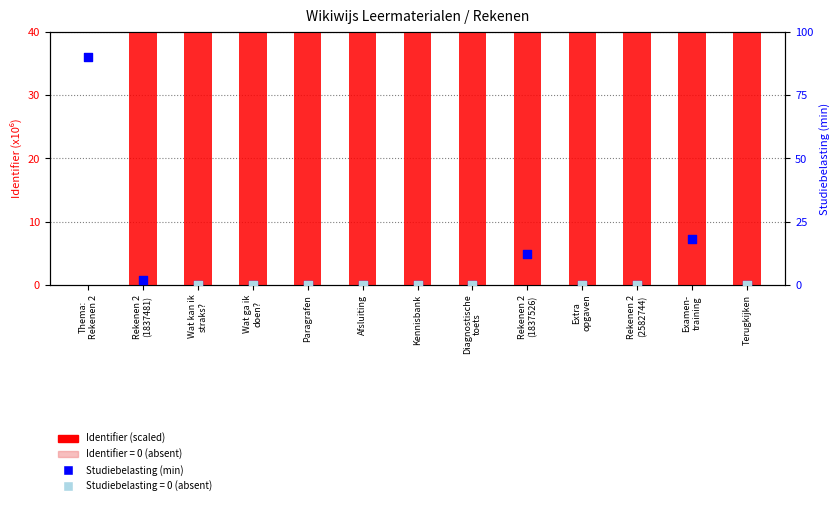

What is the total value across all series at Rekenen 2
(2582744)?

93.0